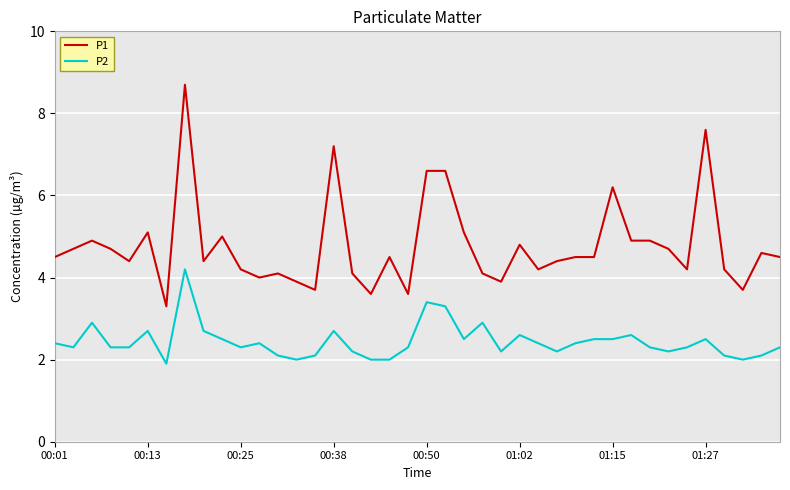

Which series has the largest range (max minus min)?

P1